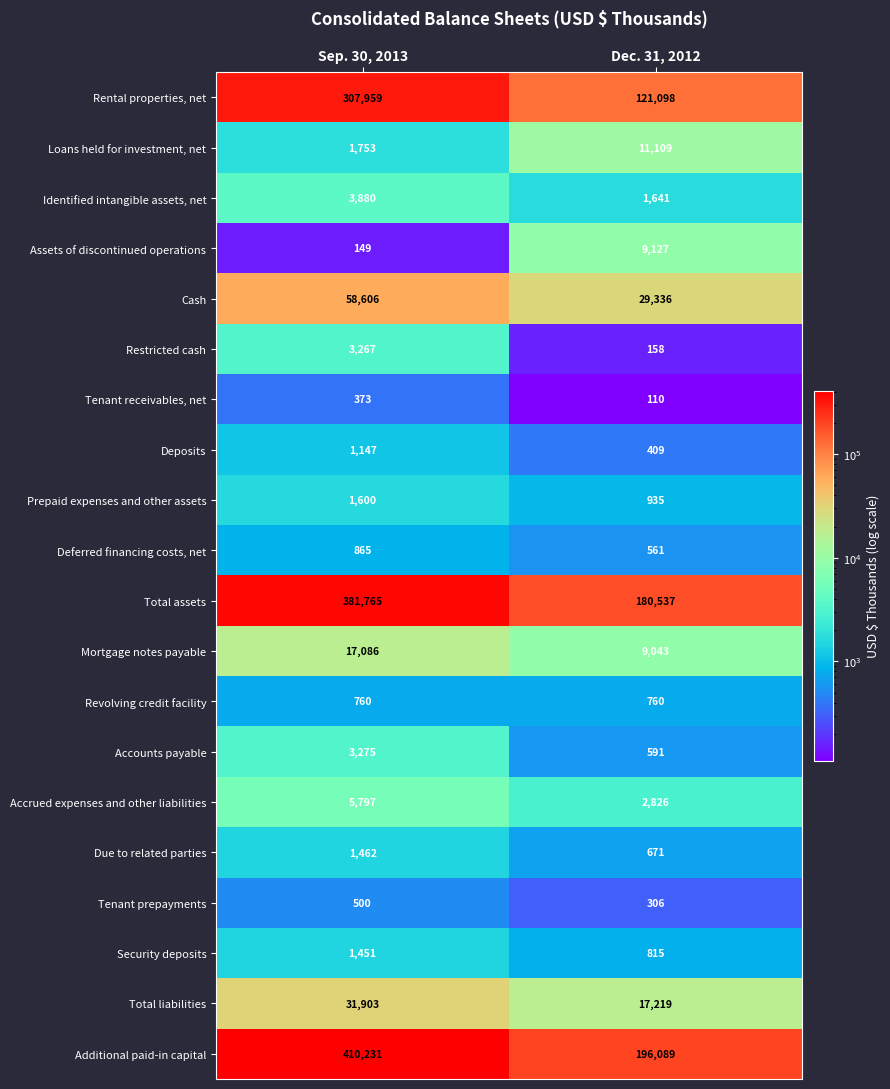

What is the difference between the highest and lowest values at Dec. 31, 2012?

195979